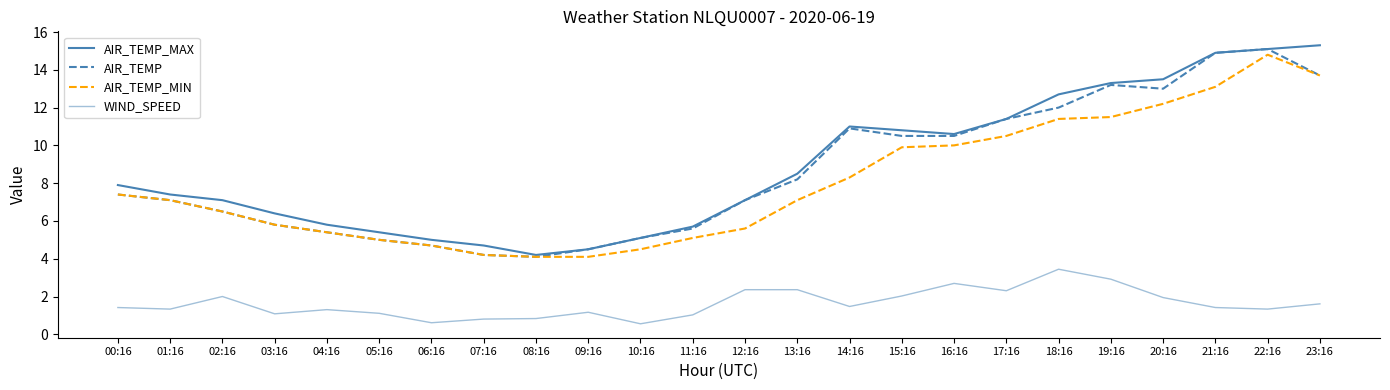

Reading right to left, what are all the values shown in this chart?

AIR_TEMP_MAX: 15.3	15.1	14.9	13.5	13.3	12.7	11.4	10.6	10.8	11.0	8.5	7.1	5.7	5.1	4.5	4.2	4.7	5.0	5.4	5.8	6.4	7.1	7.4	7.9
AIR_TEMP: 13.7	15.1	14.9	13.0	13.2	12.0	11.4	10.5	10.5	10.9	8.2	7.1	5.6	5.1	4.5	4.1	4.2	4.7	5.0	5.4	5.8	6.5	7.1	7.4
AIR_TEMP_MIN: 13.7	14.8	13.1	12.2	11.5	11.4	10.5	10.0	9.9	8.3	7.1	5.6	5.1	4.5	4.1	4.1	4.2	4.7	5.0	5.4	5.8	6.5	7.1	7.4
WIND_SPEED: 1.6	1.3	1.4	1.9	2.9	3.4	2.3	2.7	2.0	1.5	2.4	2.4	1.0	0.6	1.2	0.8	0.8	0.6	1.1	1.3	1.1	2.0	1.3	1.4